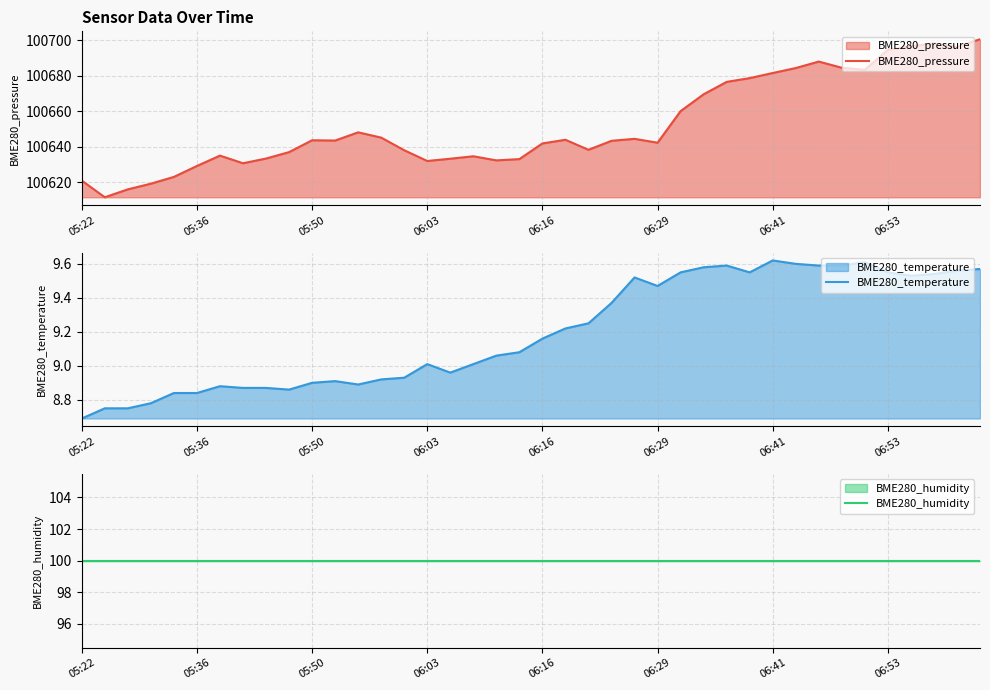

True or false: BME280_humidity and BME280_pressure intersect in this chart.

False